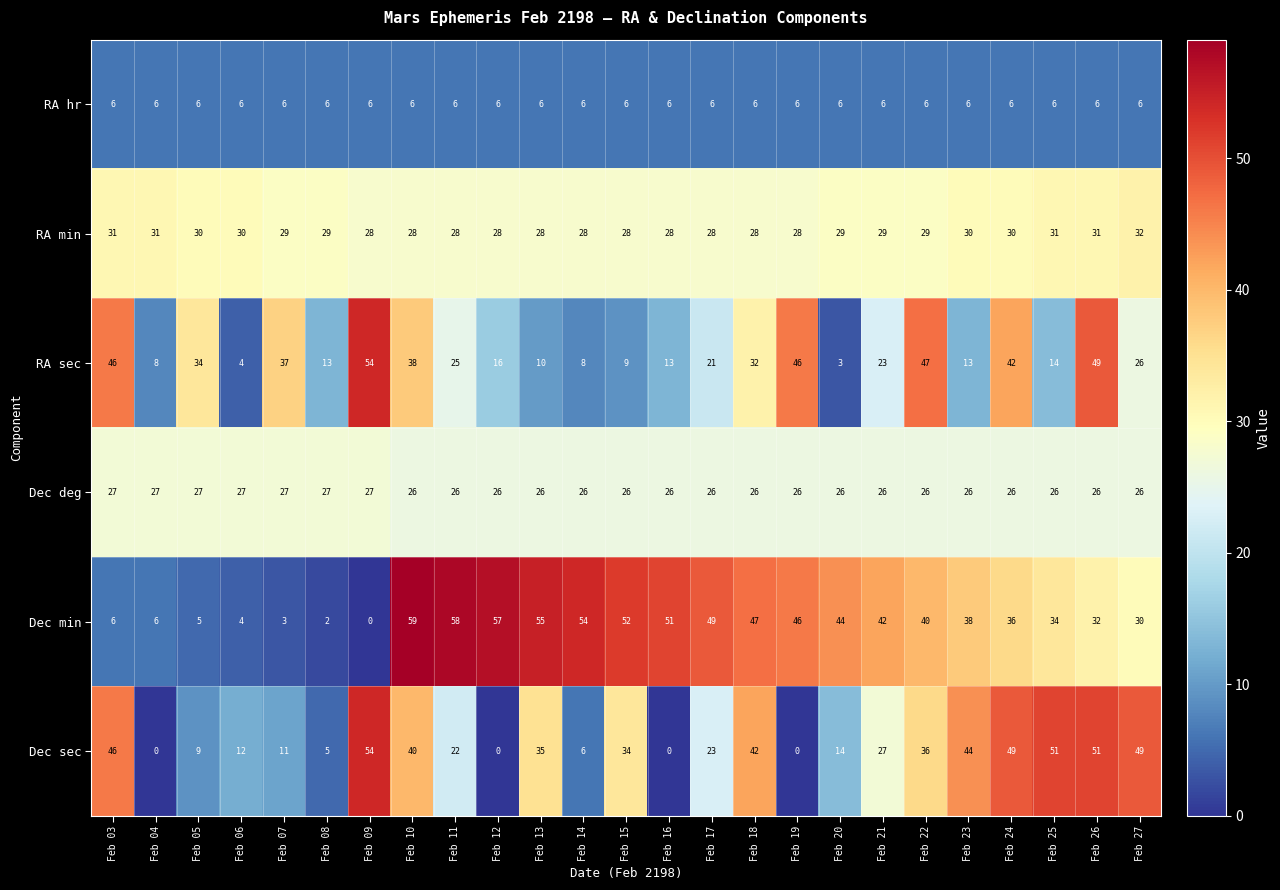

What is the maximum value for Dec deg?

27